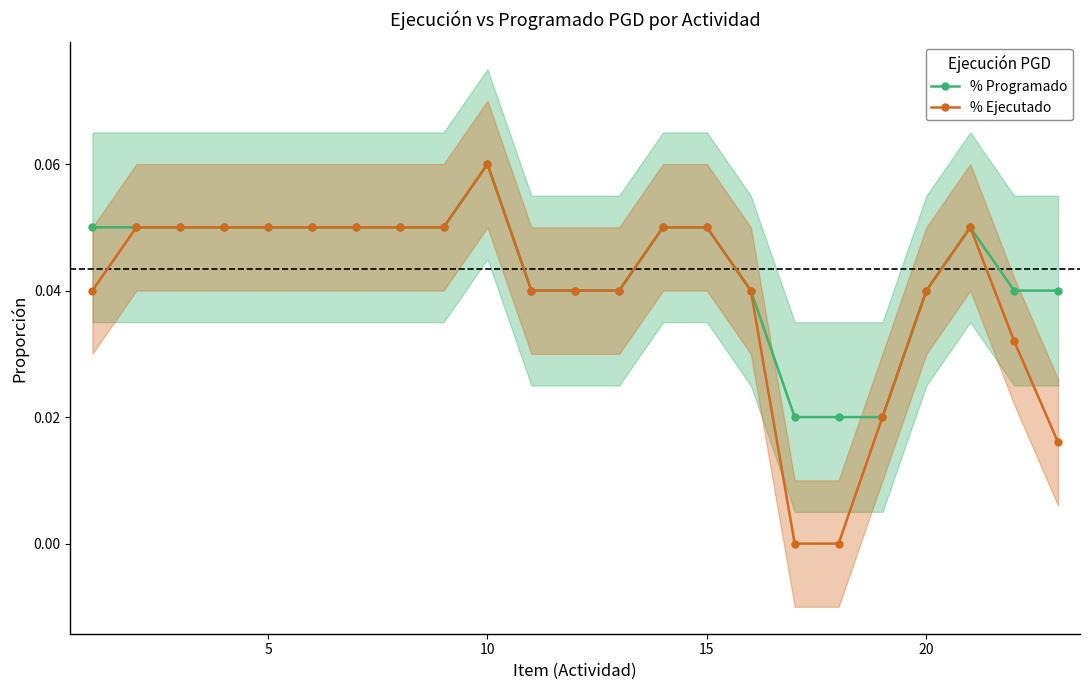

The value of % Ejecutado at 5 is 0.1. True or false?

False